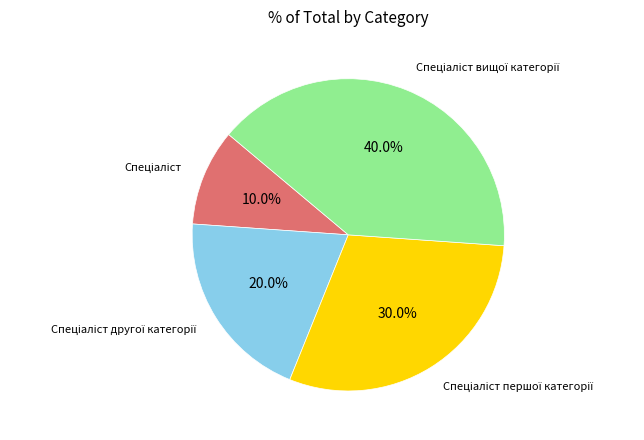

Is there a majority slice in this chart?

No